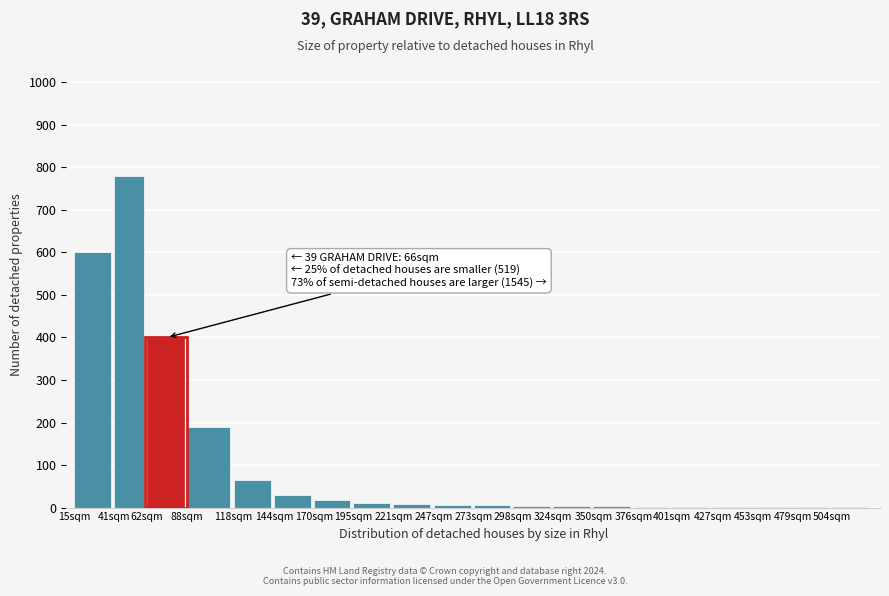

Approximately how many times larger is the value at 62sqm compared to 88sqm?

2.1